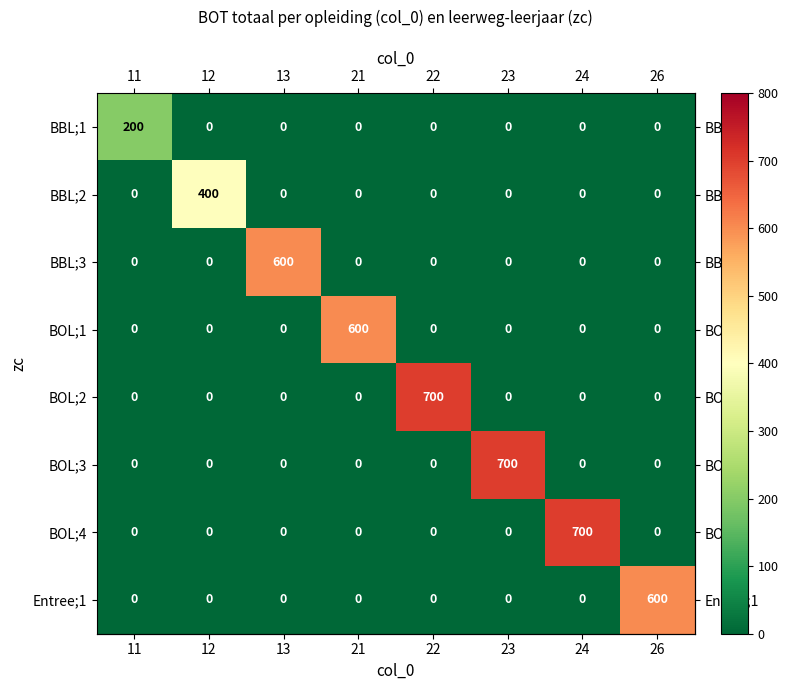

Which category has the highest value in the BOL;2 series?

22